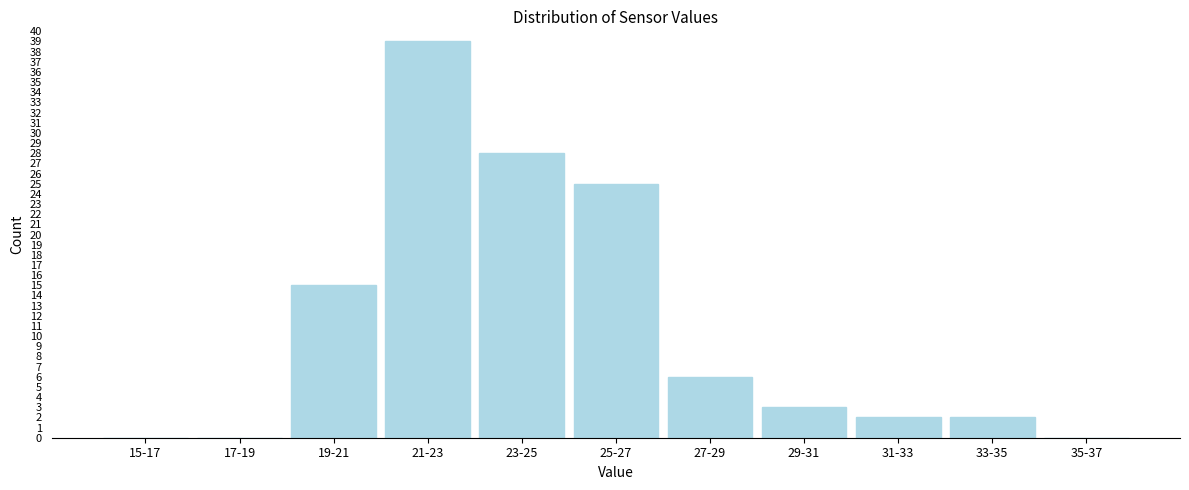

Reading right to left, what are all the values shown in this chart?

35-37=0	33-35=2	31-33=2	29-31=3	27-29=6	25-27=25	23-25=28	21-23=39	19-21=15	17-19=0	15-17=0